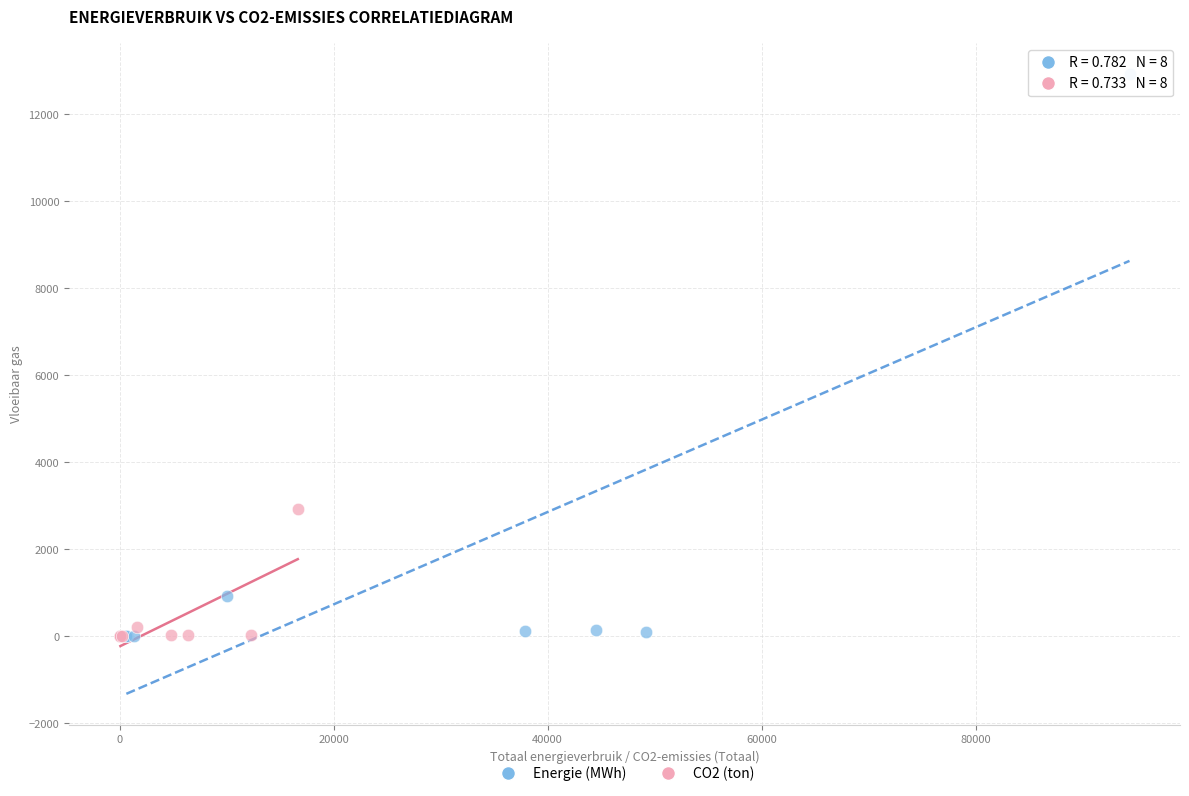

Which series has the widest spread of Y values?

Energie (MWh)